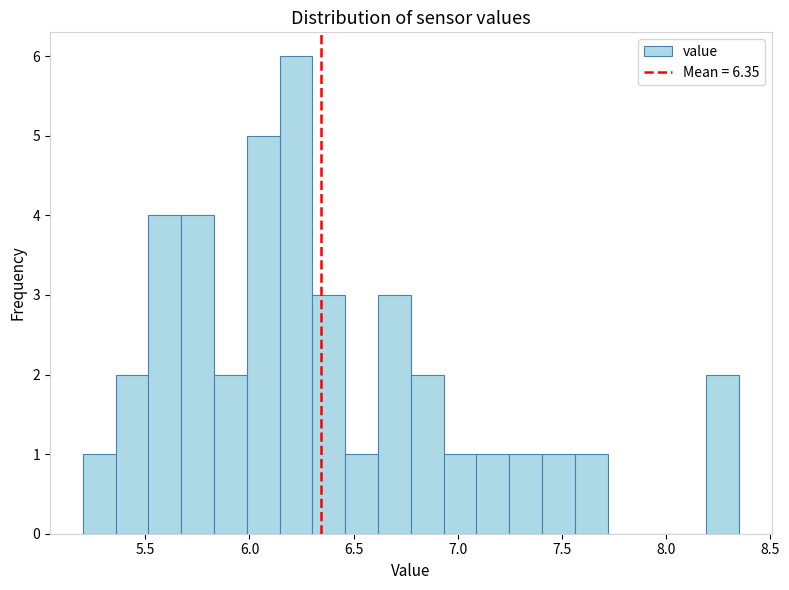

Around what value on the x-axis is the tallest bar? Give the approximate position of its centre, as read against the axis.

6.20